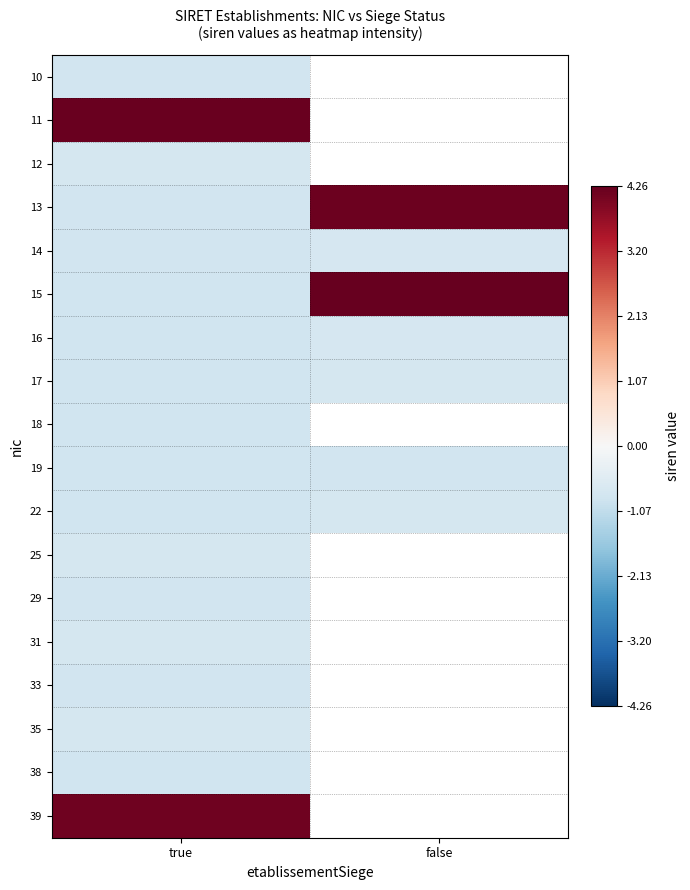

What is the maximum value shown in the chart?

4.3